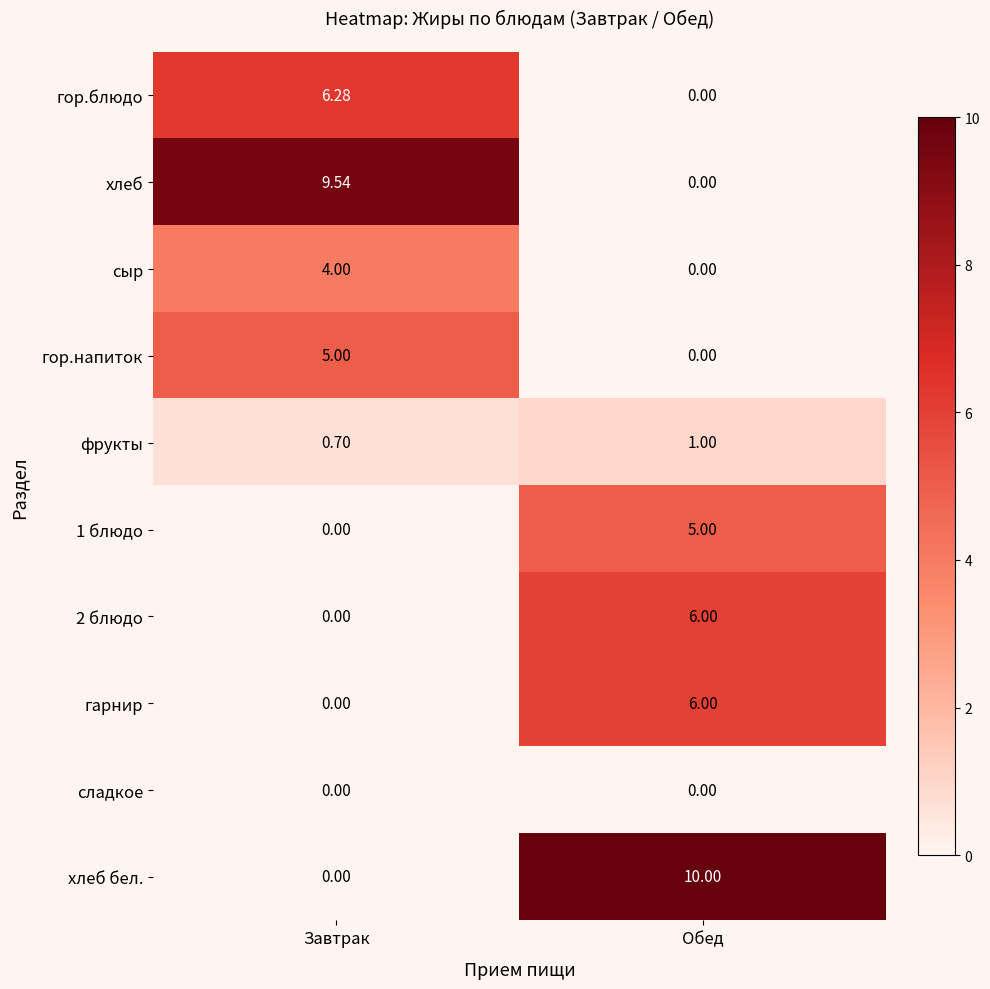

What is the total value across all series at Обед?

28.0